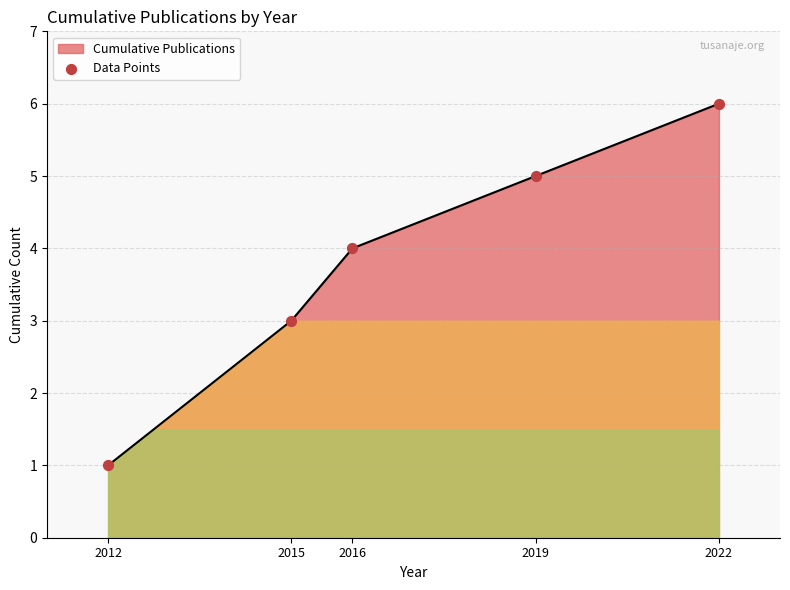

What is the change in value from 2015 to 2019?

+2